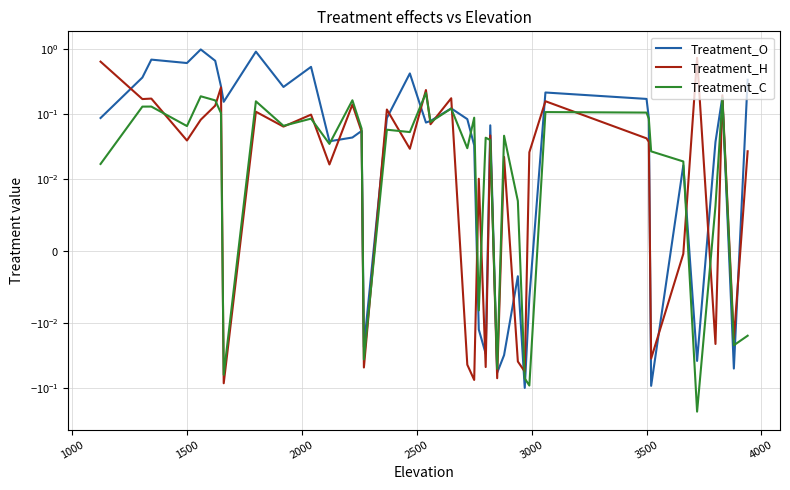

Which series has the widest spread of values?

Treatment_O